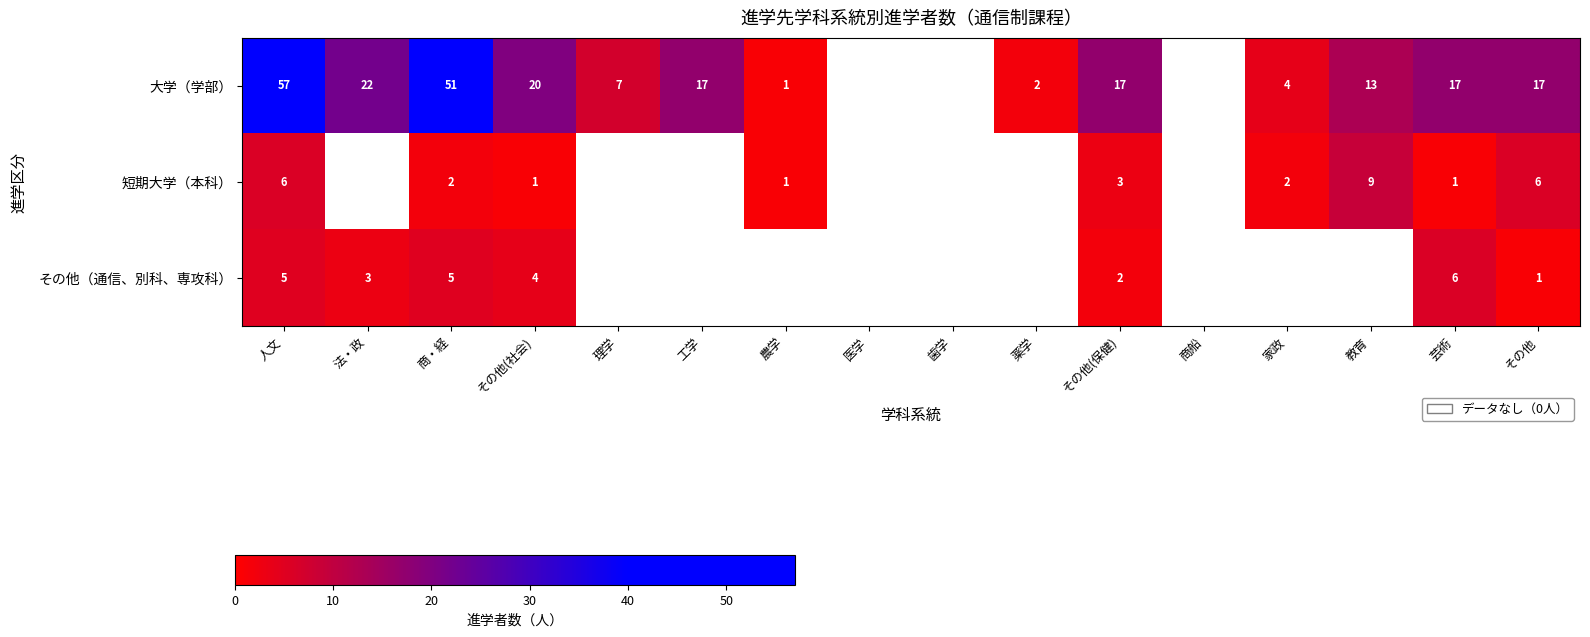

Is the value of その他（通信、別科、専攻科） at 芸術 greater than the value of 大学（学部） at 教育?

No